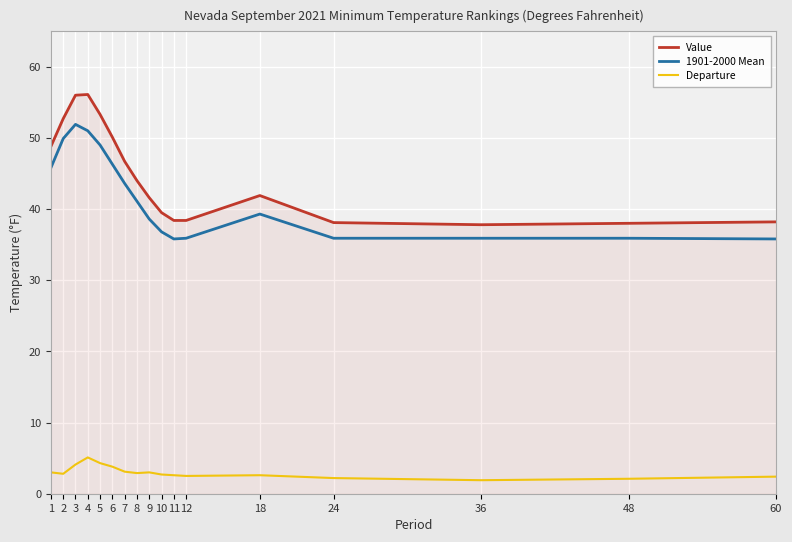

What is the total value across all series at 9?

83.2